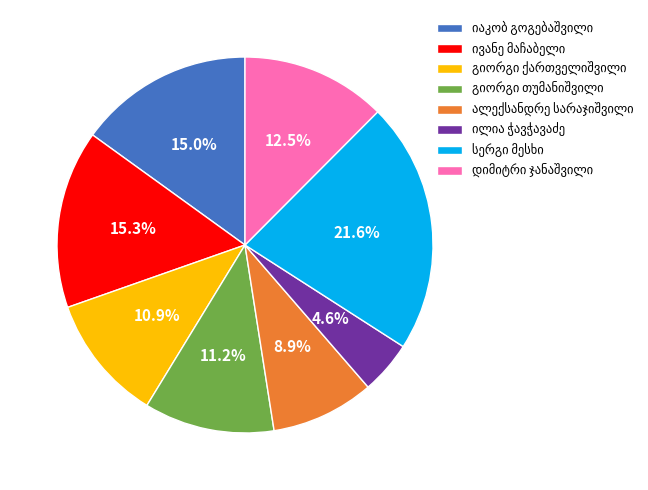

To the nearest percent, what is the difference between the largest and smallest slice percentages?

17%